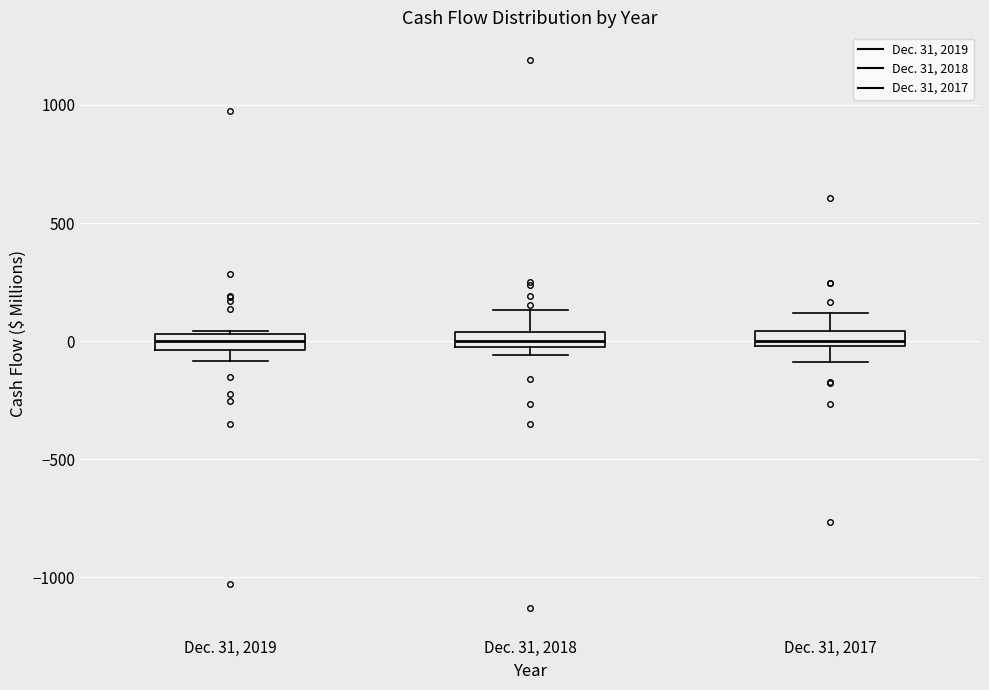

Where is the upper edge of the box for Dec. 31, 2017 on the y-axis? The values are not printed on the chart, so give them approximately, as read against the axis.

50